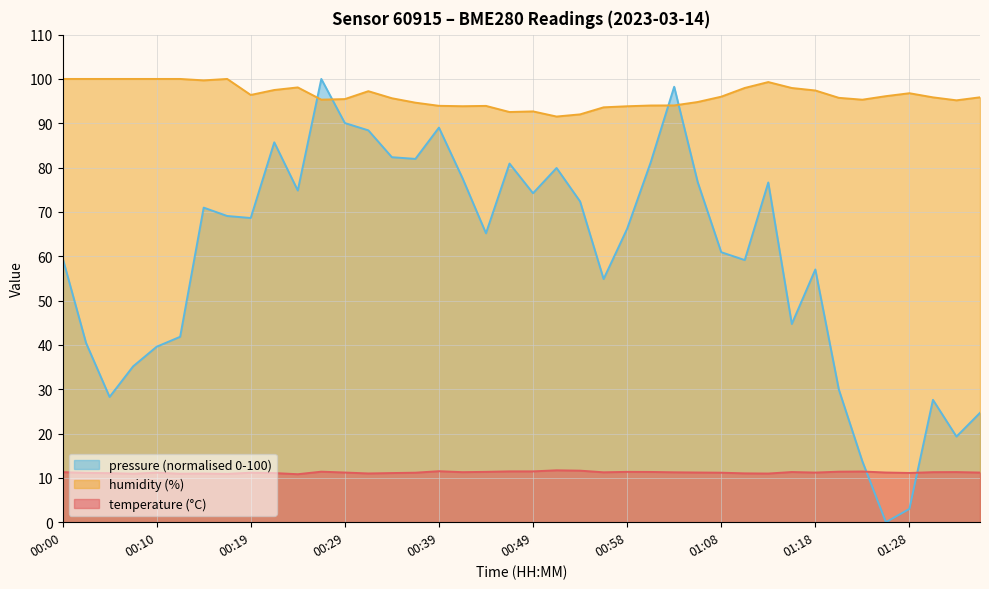

True or false: humidity has more than 0 interior local peaks.

True